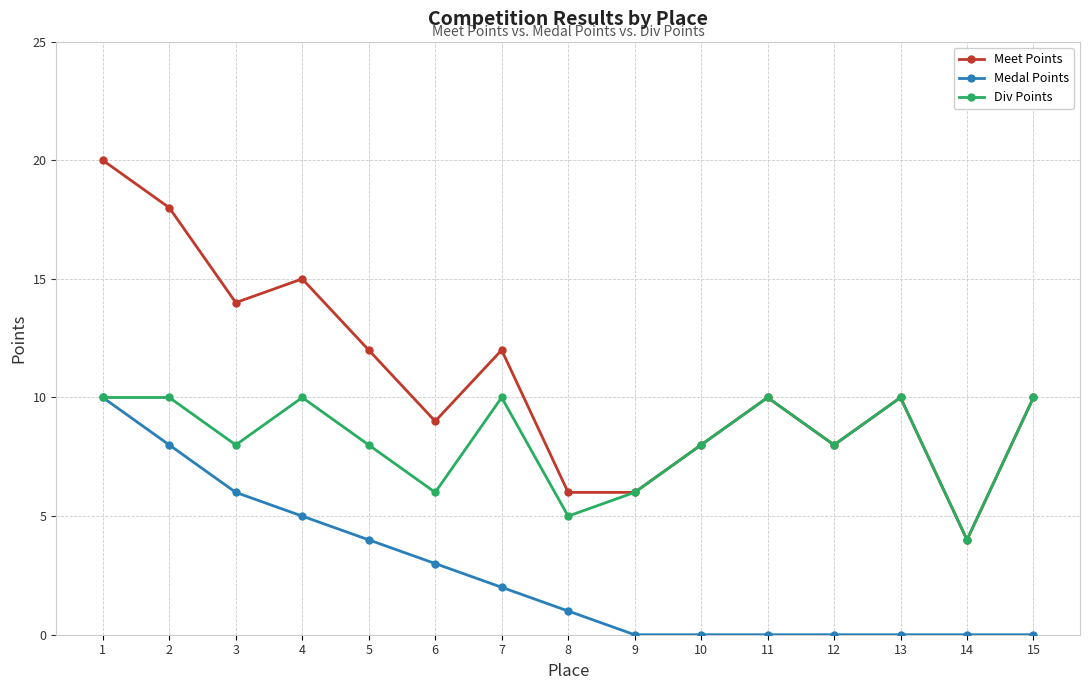

How many series are shown in this chart?

3